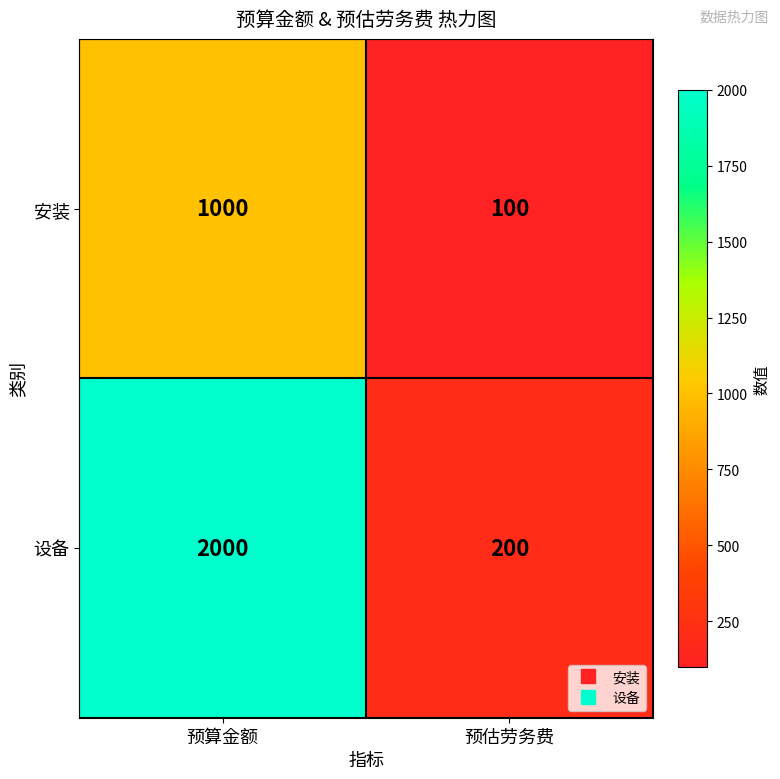

Which series has the largest range (max minus min)?

设备